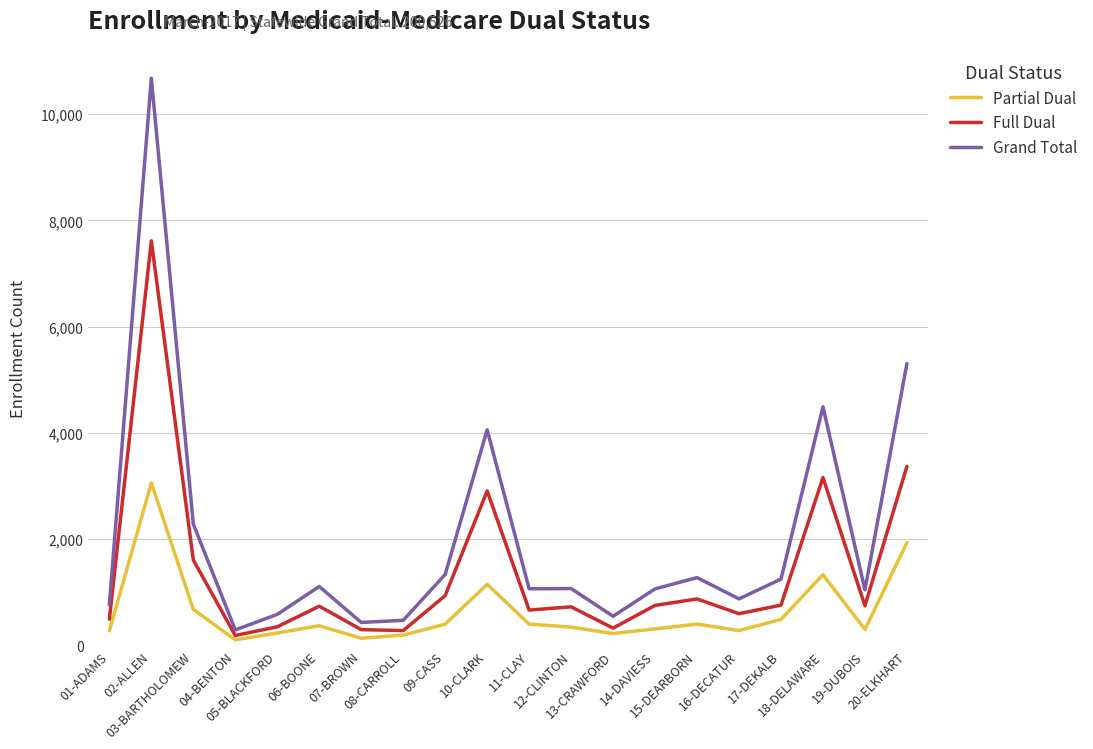

Where is the first local minimum for Grand Total?

04-BENTON